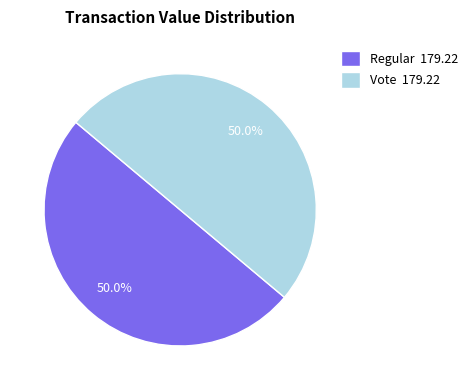

To the nearest percent, what is the difference between the Vote and Regular slice percentages?

0%